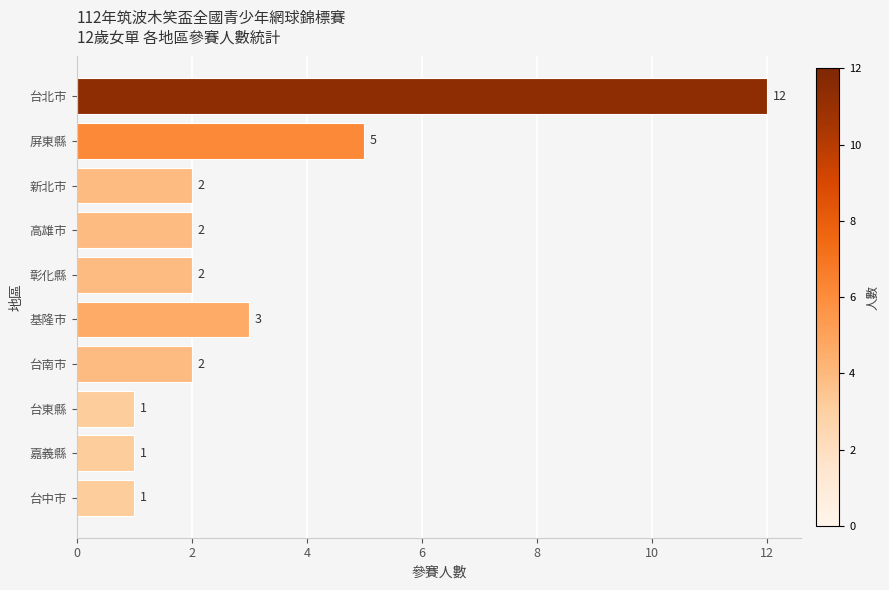

The chart shows a value of 2 at 台南市. True or false?

True